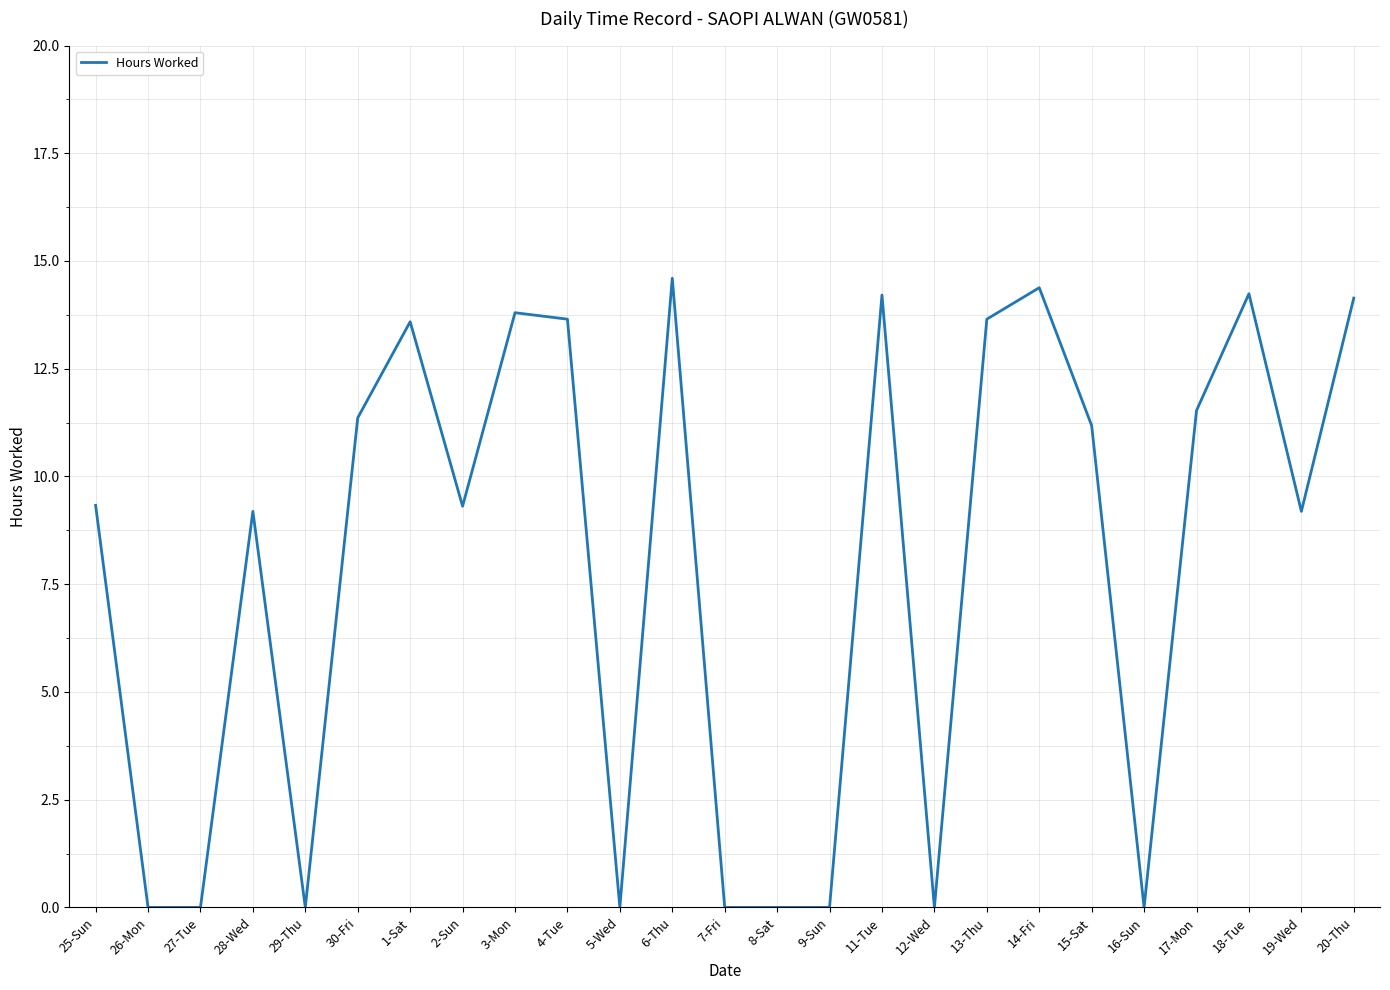

Does the chart display data point markers on the line(s)?

No